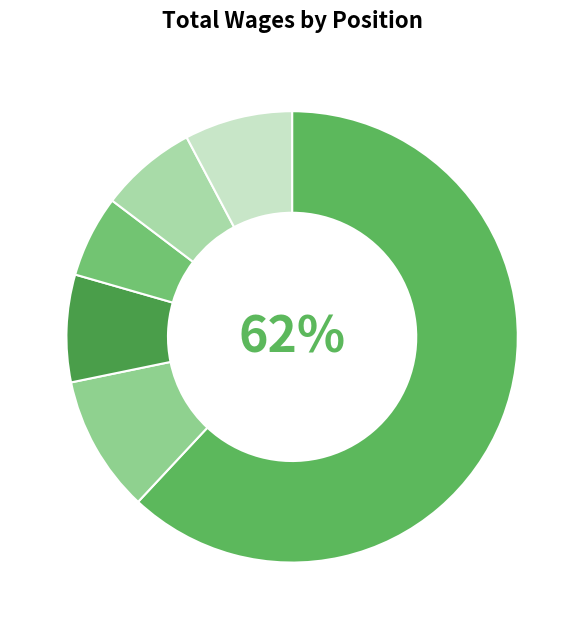

Count the number of slices in the pie.

6